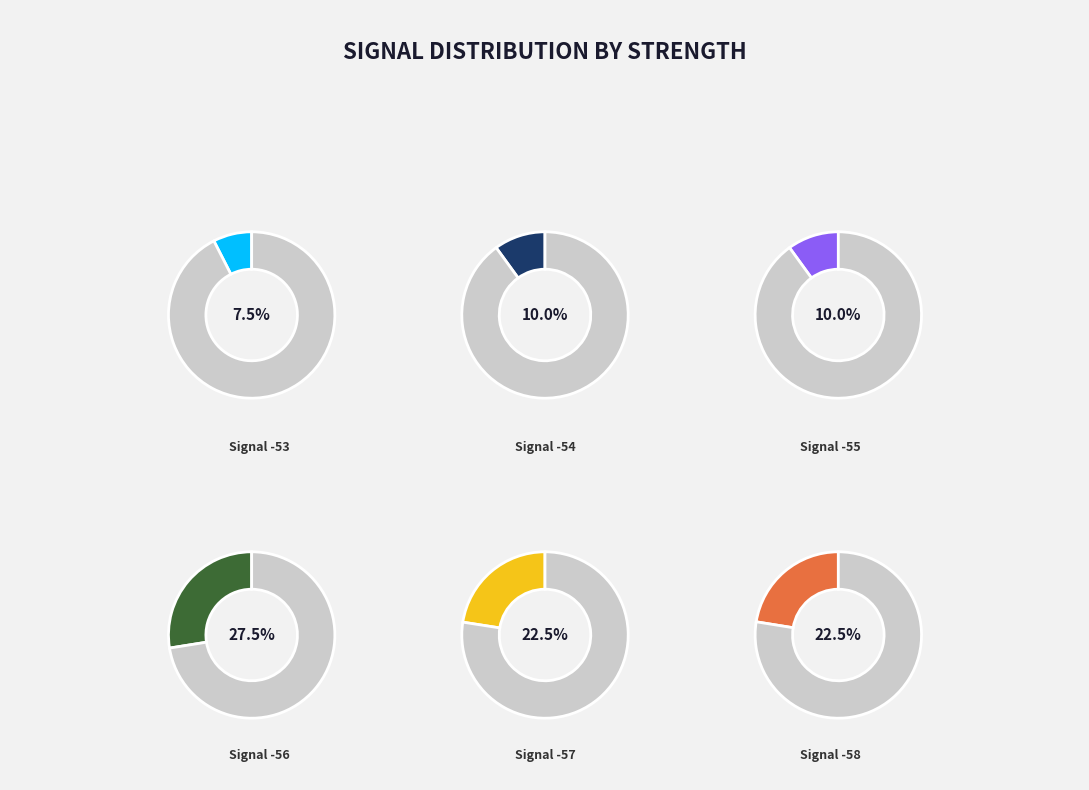

Which has a higher value, -57 or -58?

-57